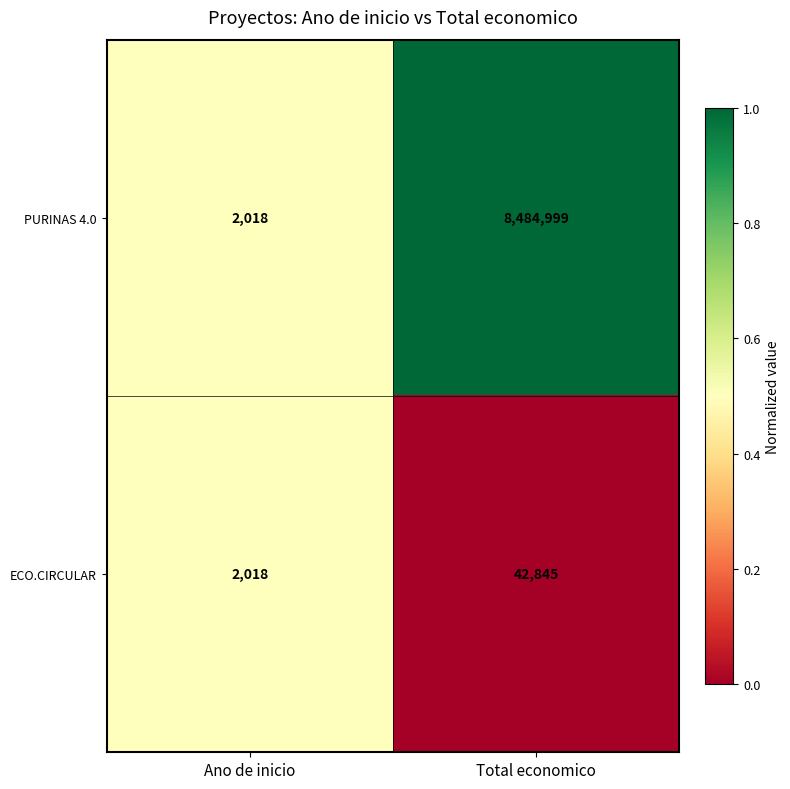

Which series has the largest range (max minus min)?

PURINAS 4.0